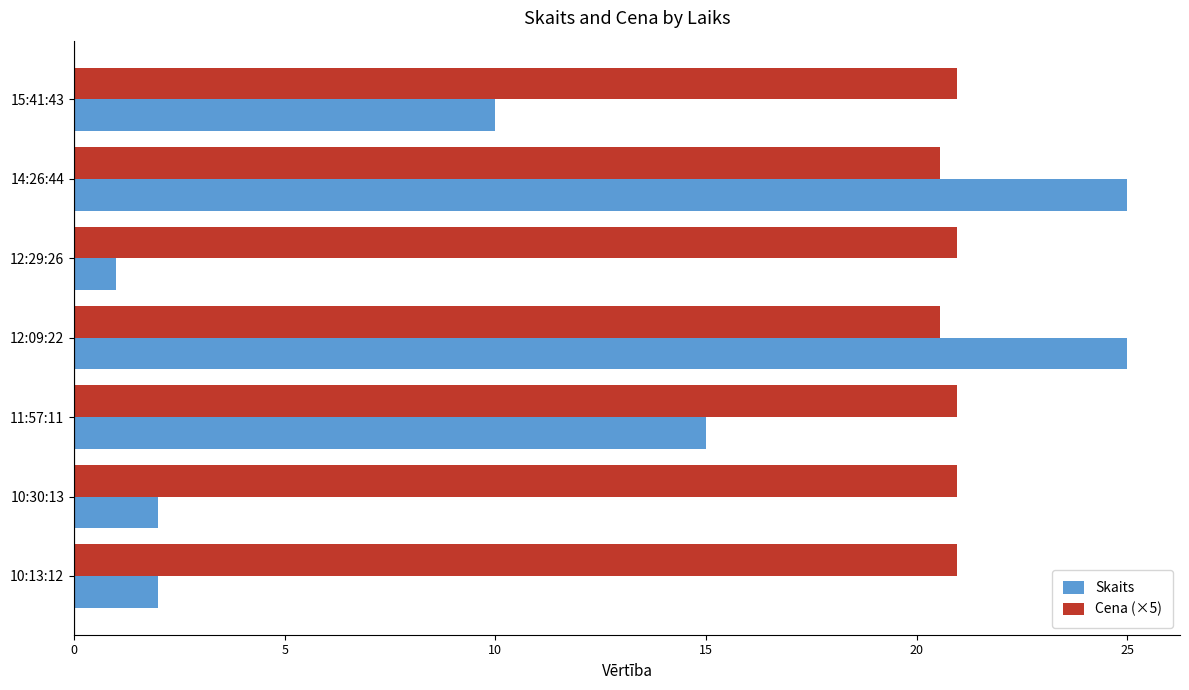

Which category has the lowest value across all series?

12:29:26